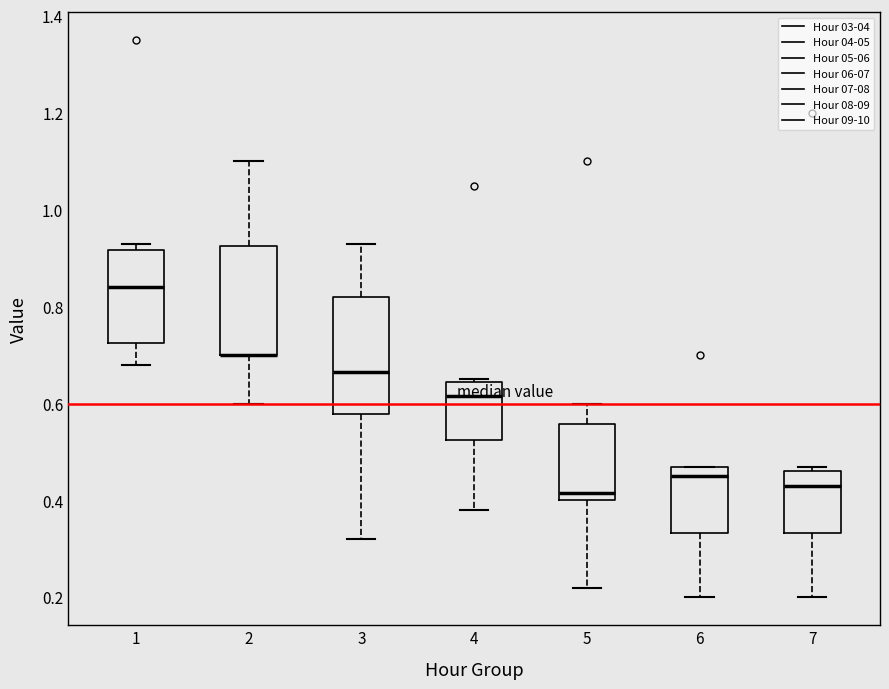

Reading left to right, transcribe this box plot: for each box, give where its median line is, the range the box spans, and where its two whiskers end, as read against the y-axis. The values are not printed on the chart, so give them approximately, as read against the axis.

1: median 0.84, box 0.72 to 0.92, whiskers 0.68 to 0.94
2: median 0.70 (drawn on the box's lower edge), box 0.70 to 0.92, whiskers 0.60 to 1.10
3: median 0.66, box 0.58 to 0.82, whiskers 0.32 to 0.94
4: median 0.62, box 0.52 to 0.64, whiskers 0.38 to 0.66
5: median 0.42, box 0.40 to 0.56, whiskers 0.22 to 0.60
6: median 0.46, box 0.34 to 0.48, whiskers 0.20 to 0.48
7: median 0.44, box 0.34 to 0.46, whiskers 0.20 to 0.48